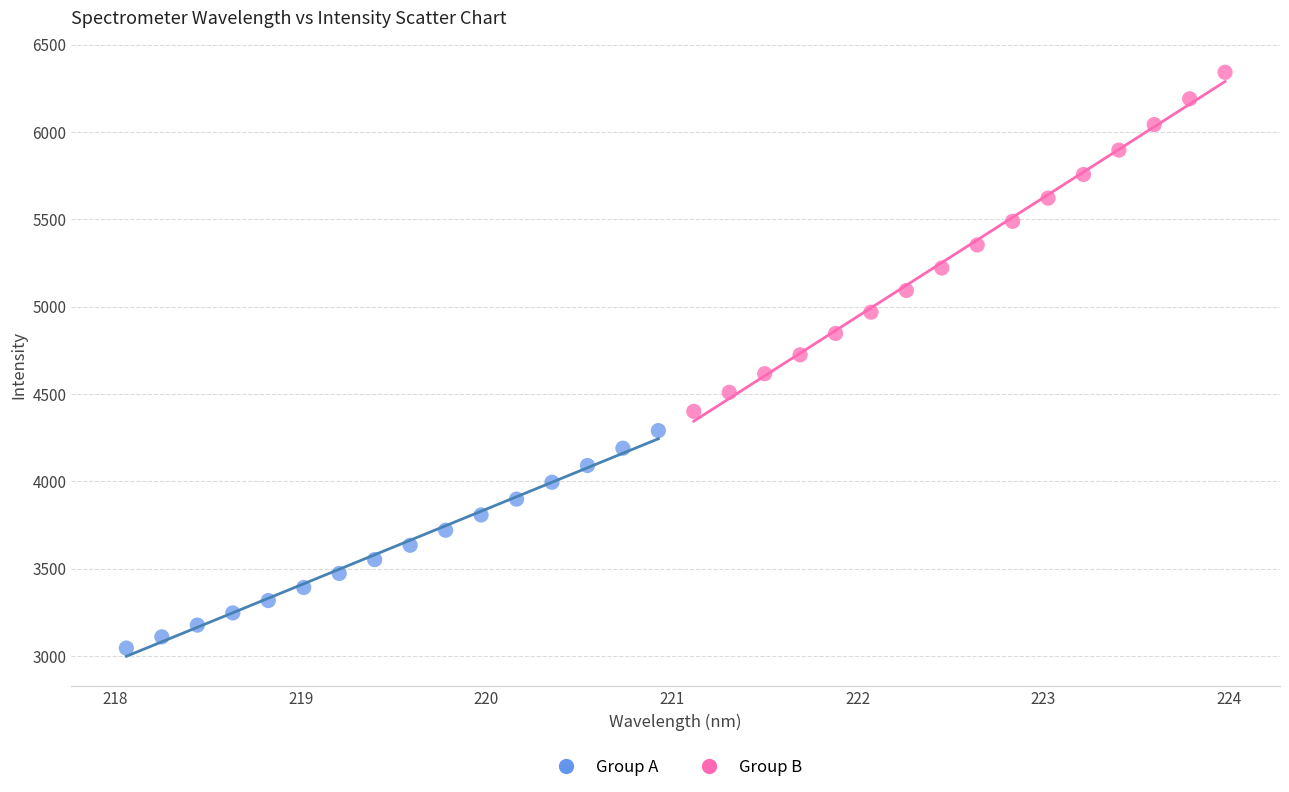

What are all the series names shown in the legend?

Group A, Group B